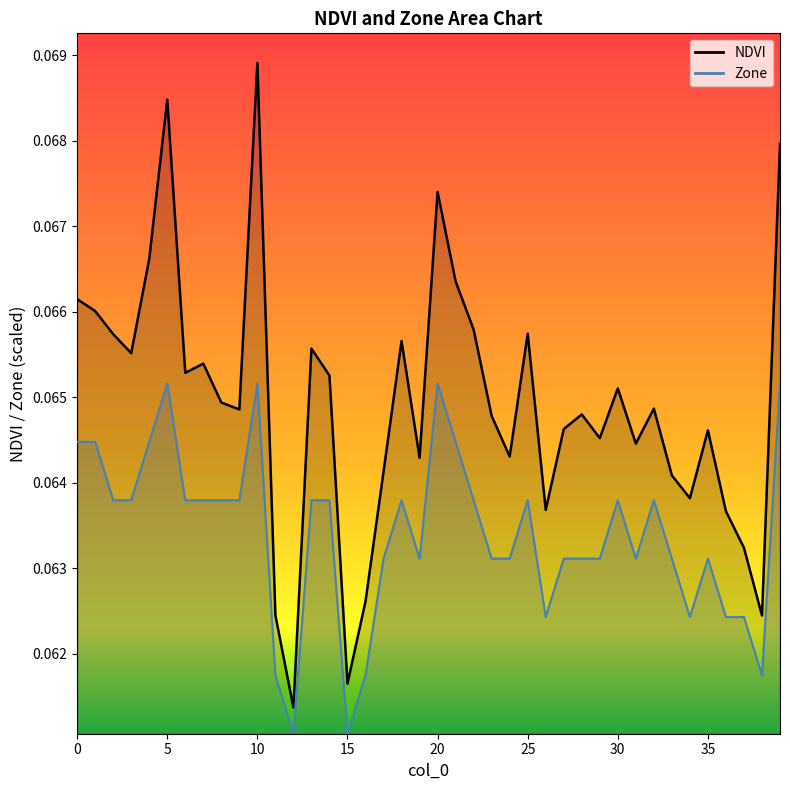

What is the sum of the Zone values at 30 and 34?

0.1